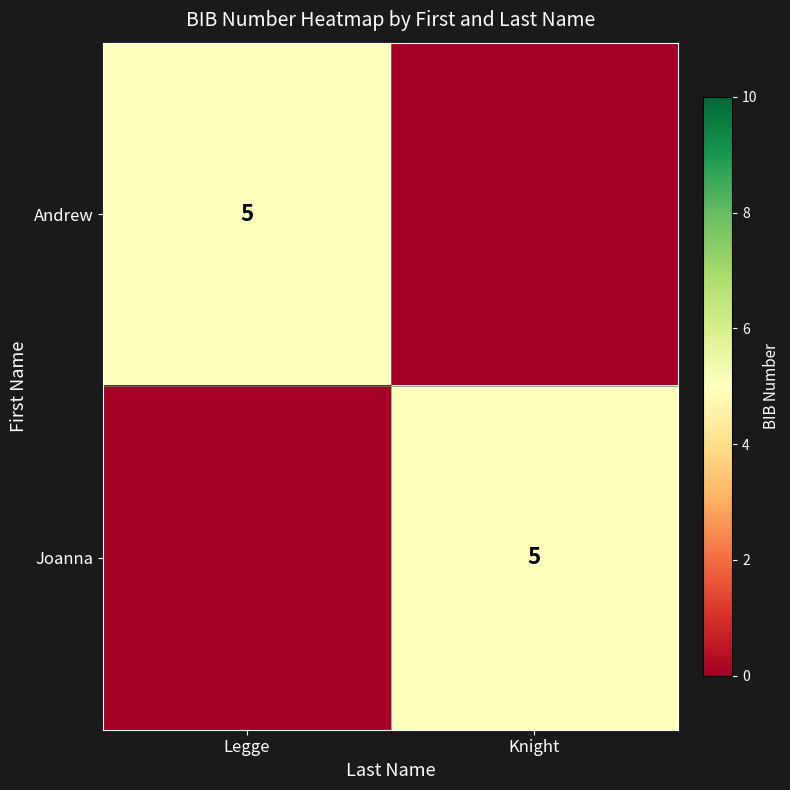

At how many categories does at least one series exceed 2?

2